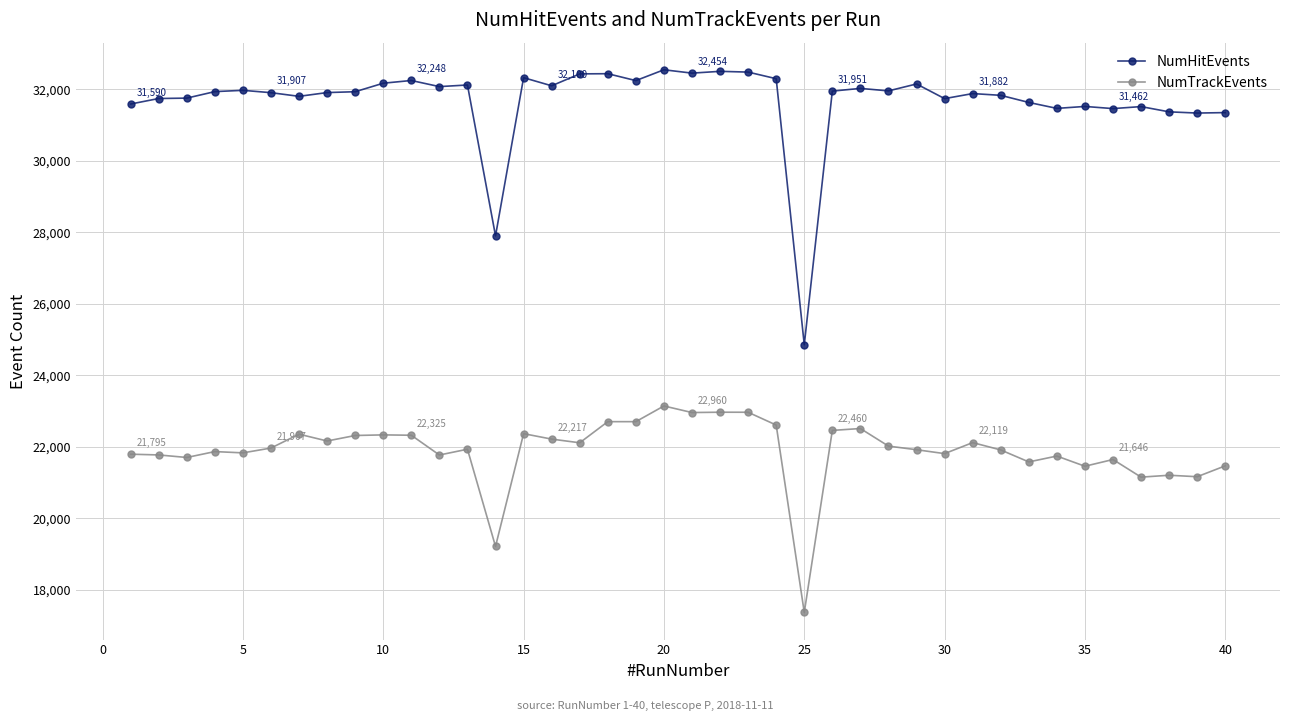

List the series in order of their peak value, lowest first.

NumTrackEvents, NumHitEvents